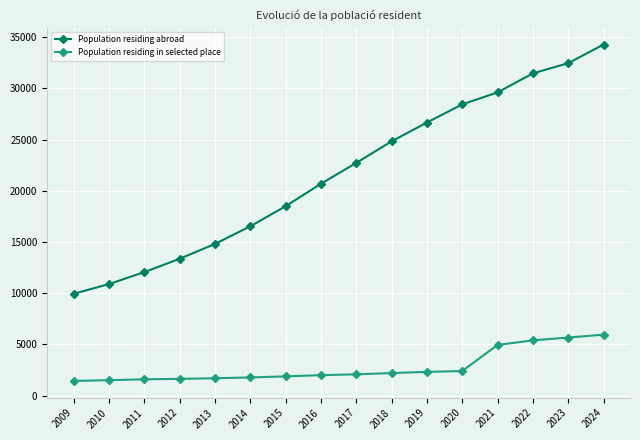

List the series in order of their peak value, highest first.

Population residing abroad, Population residing in selected place